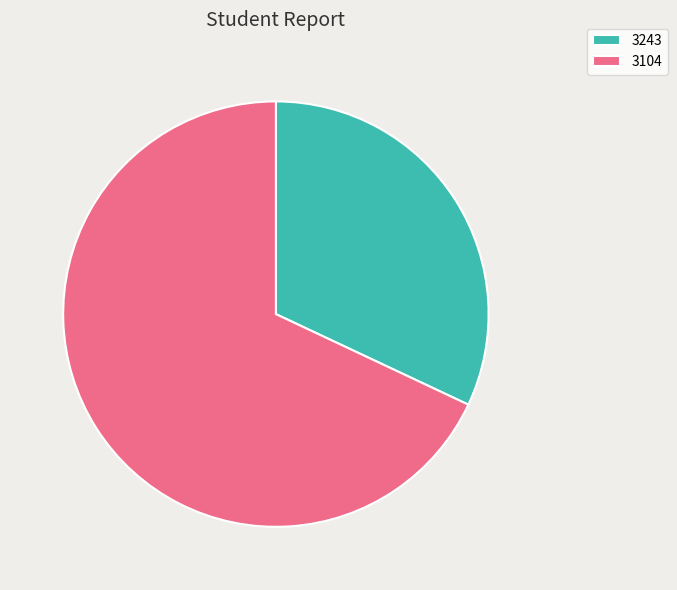

Between 3243 and 3104, which is larger?

3104